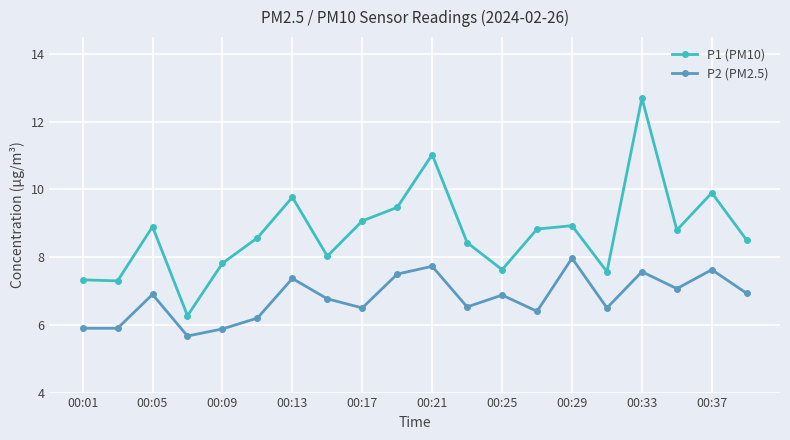

True or false: P2 (PM2.5) has more than 2 points higher than both neighbors.

True